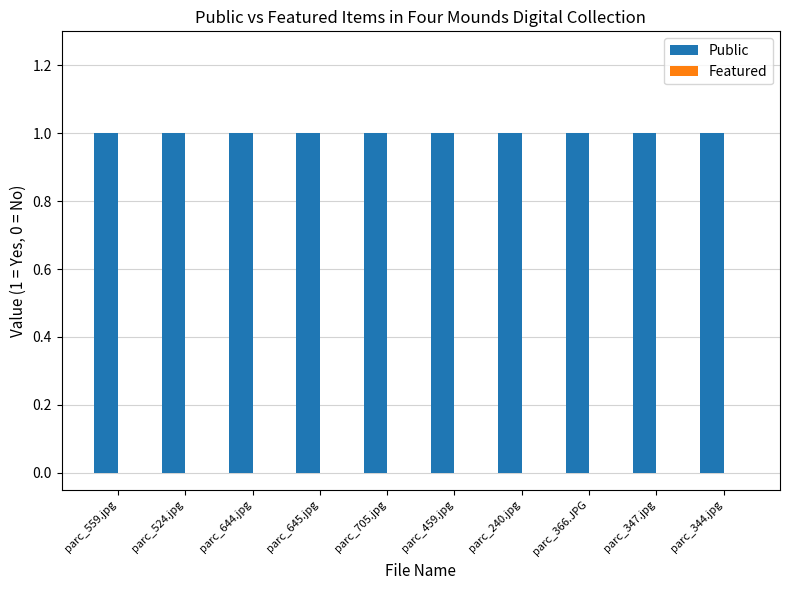

Rank the series by their average value, from highest to lowest.

Public, Featured